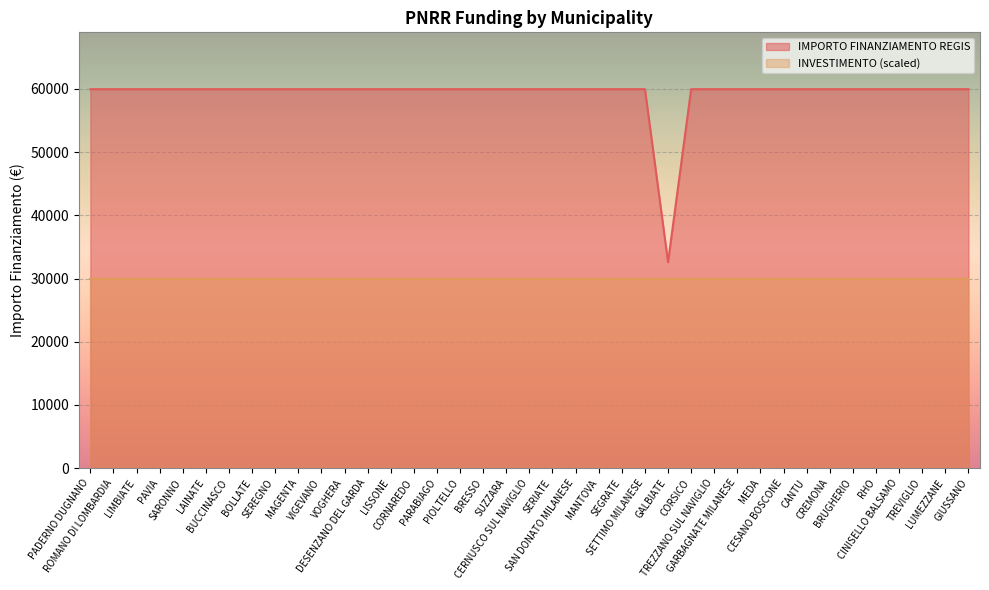

What value does the data have at BRESSO, to the nearest 50?

59950